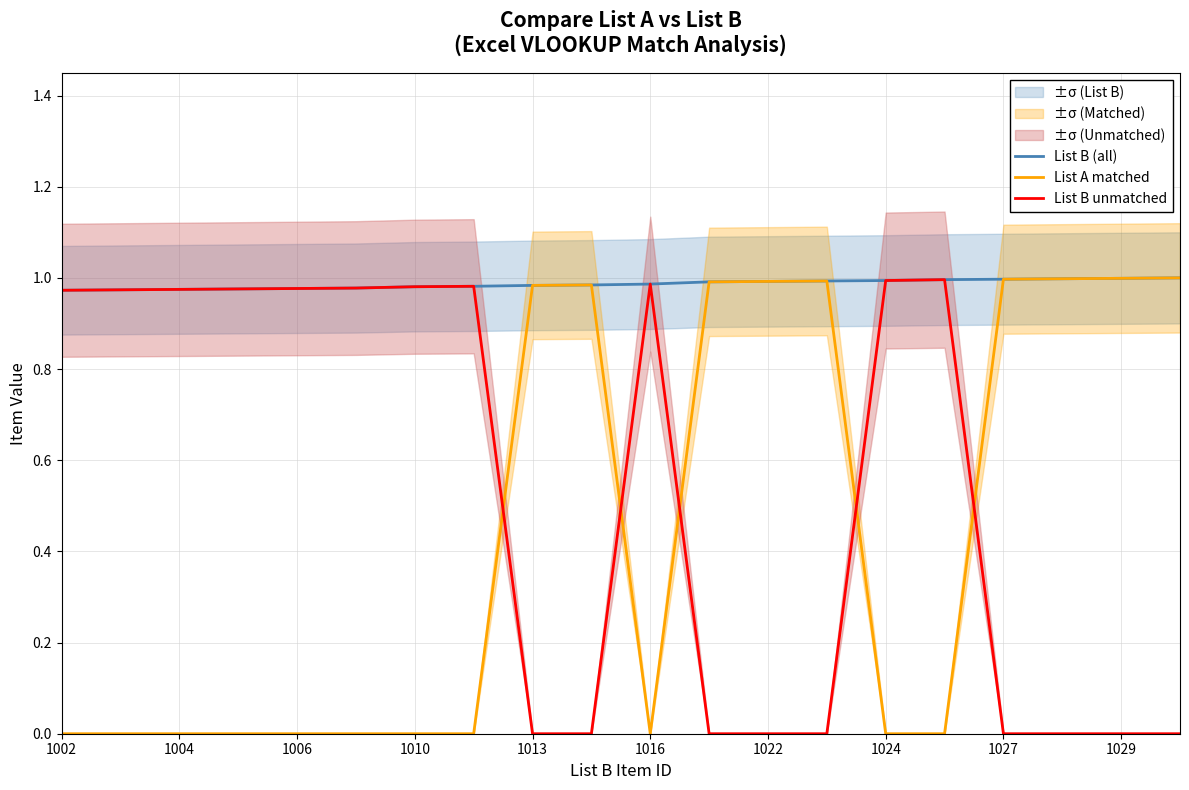

Is this an area chart (filled region under the line)?

No